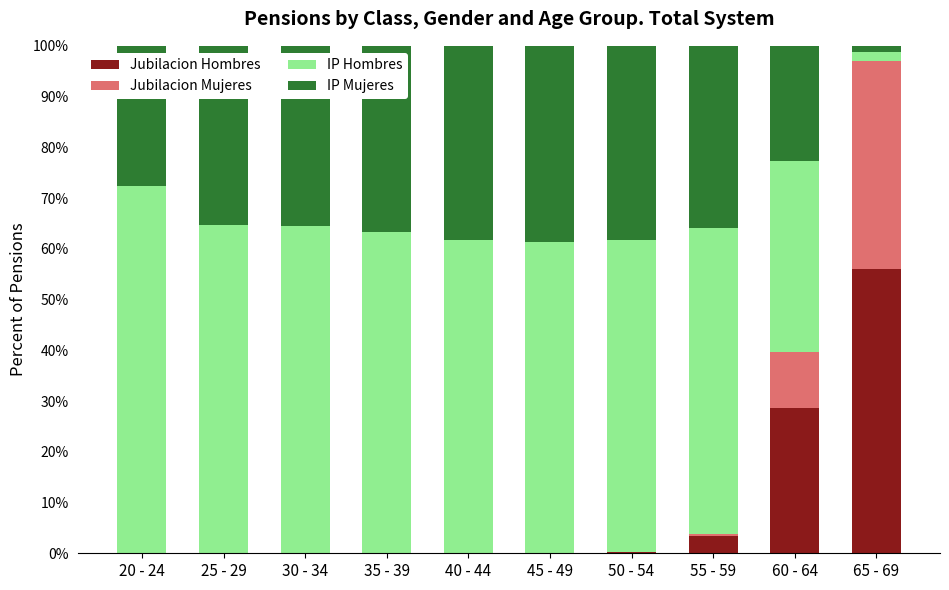

What are all the series names shown in the legend?

Jubilacion Hombres, Jubilacion Mujeres, IP Hombres, IP Mujeres